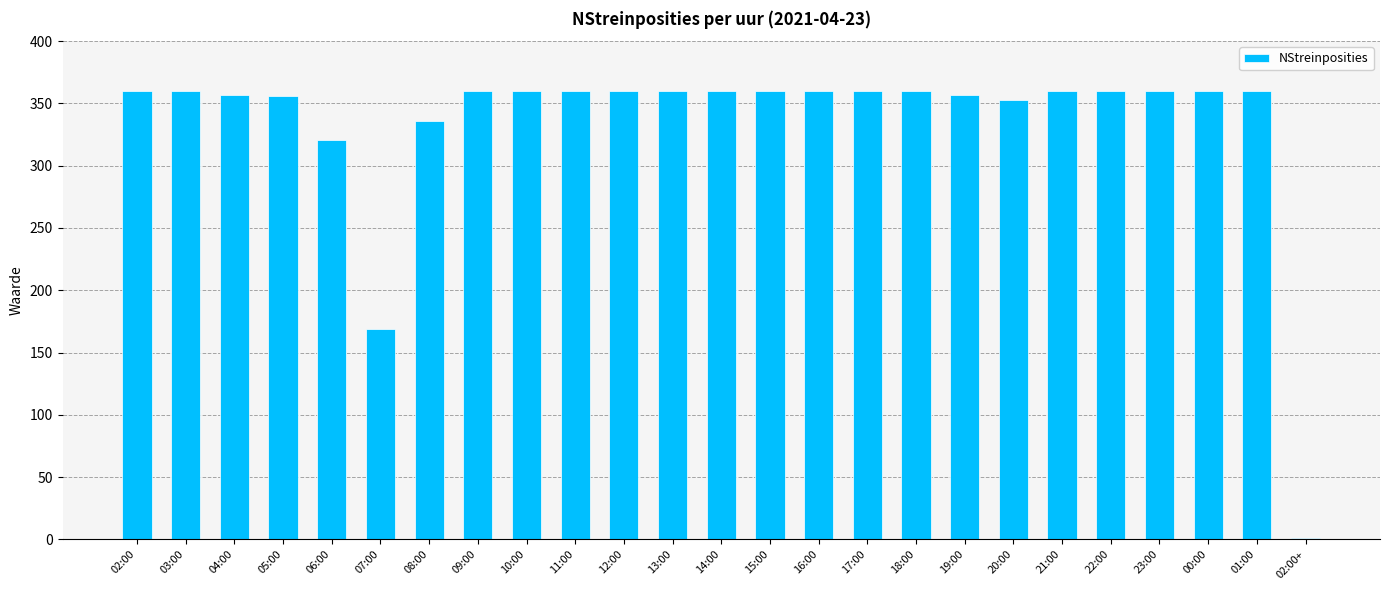

The value at 16:00 is 174. True or false?

False